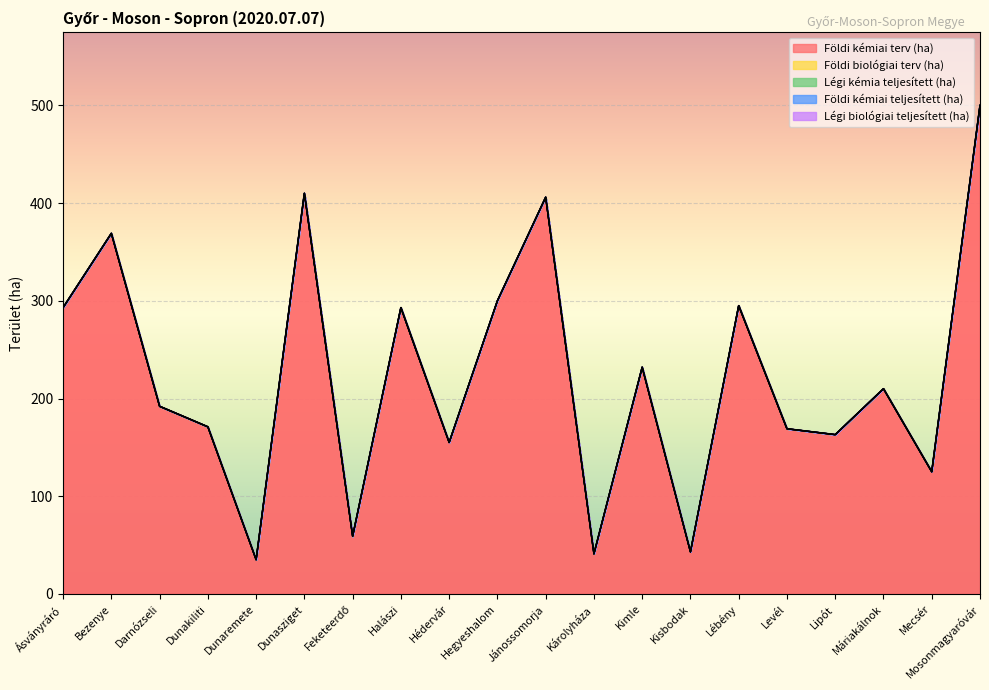

Which has a higher value, Hédervár or Lipót?

Lipót